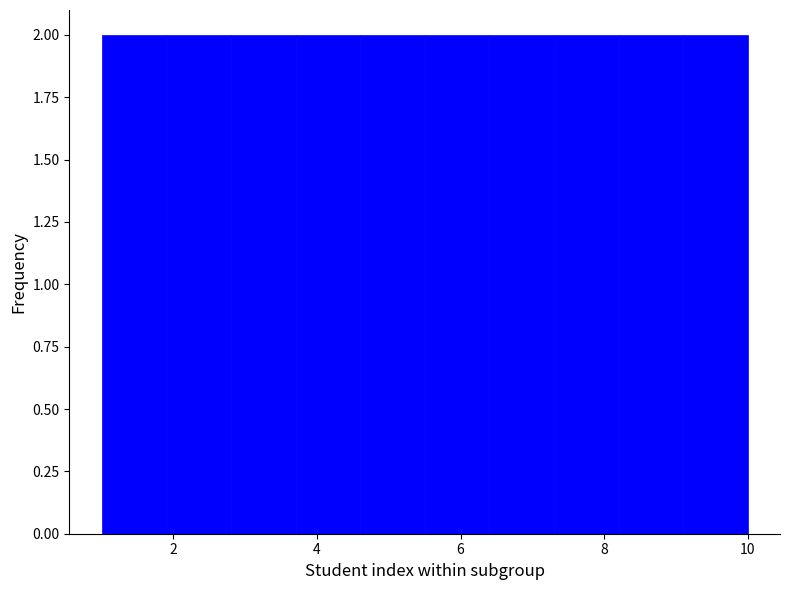

Reading left to right, transcribe this chart: for each bar, give the range it covers on the x-axis and its height. Neither the bar edges nor the heights are printed on the chart, so give them approximately, as read against the axes.

1.0 to 1.9: 2
1.9 to 2.8: 2
2.8 to 3.7: 2
3.7 to 4.6: 2
4.6 to 5.5: 2
5.5 to 6.4: 2
6.4 to 7.3: 2
7.3 to 8.2: 2
8.2 to 9.1: 2
9.1 to 10.0: 2